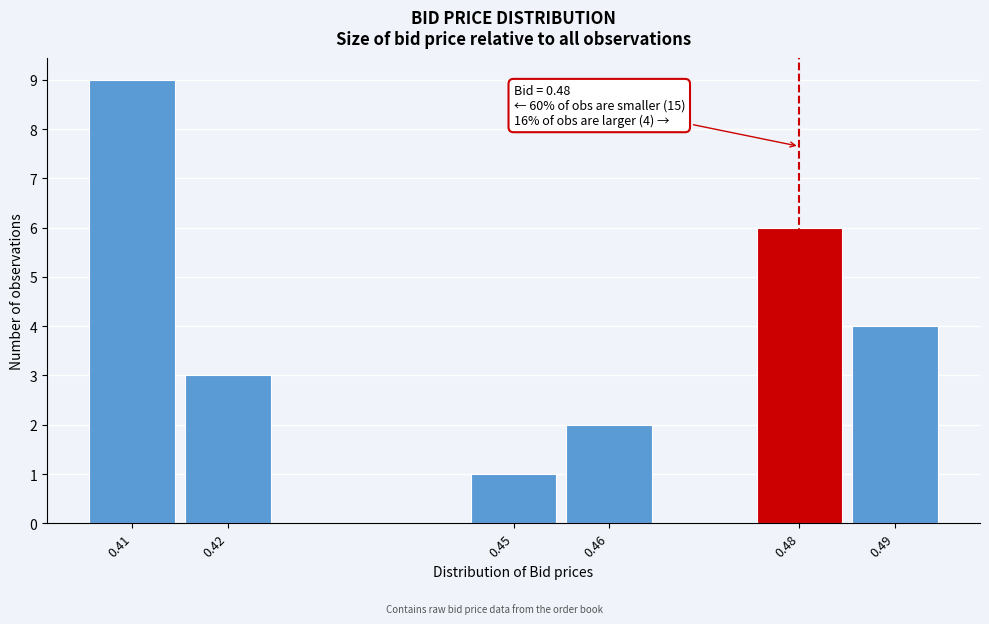

Reading right to left, transcribe all the data shown in this chart.

4	6	2	1	3	9